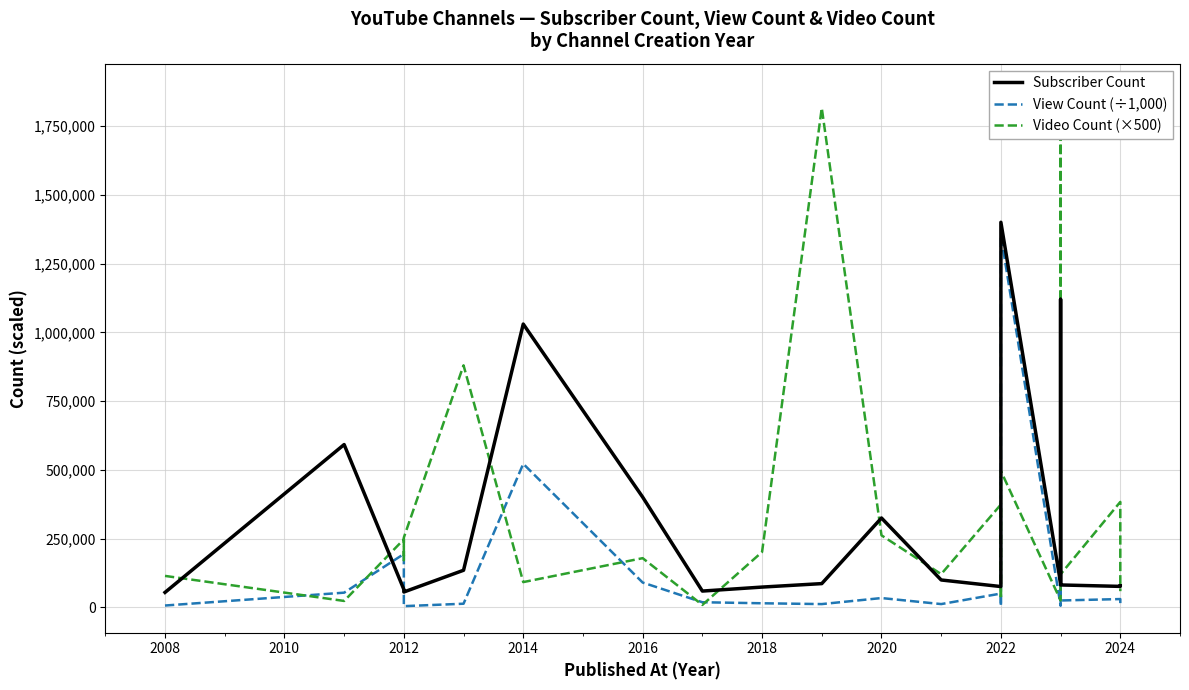

How many times do View Count (÷1,000) and Subscriber Count cross each other?

2